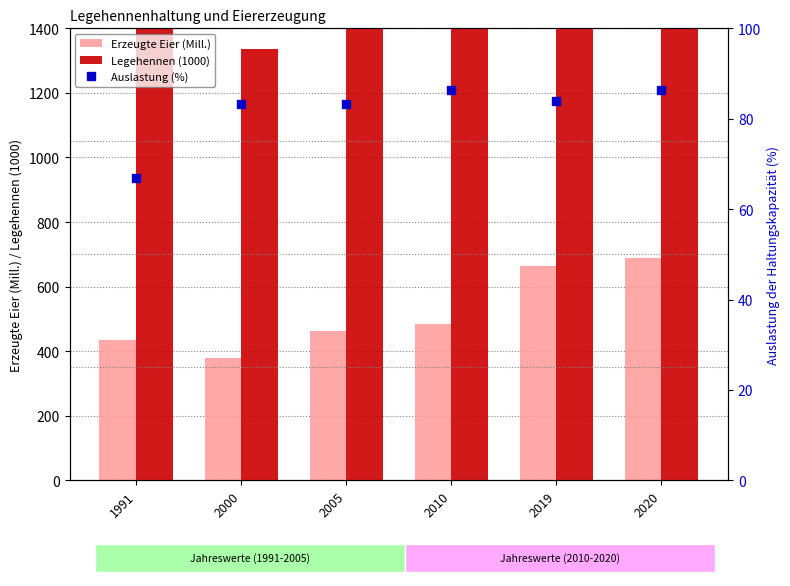

List the series in order of their overall mean, lowest first.

Auslastung (%), Erzeugte Eier (Mill.), Legehennen (1000)